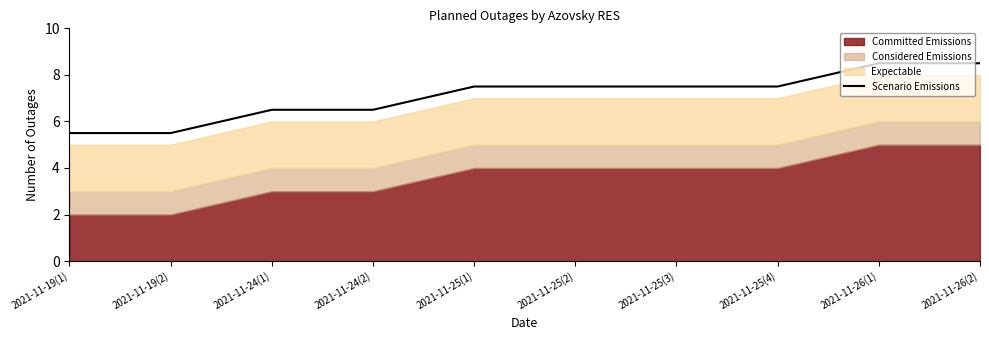

What is the label of the 9th point from the right?

2021-11-19(2)